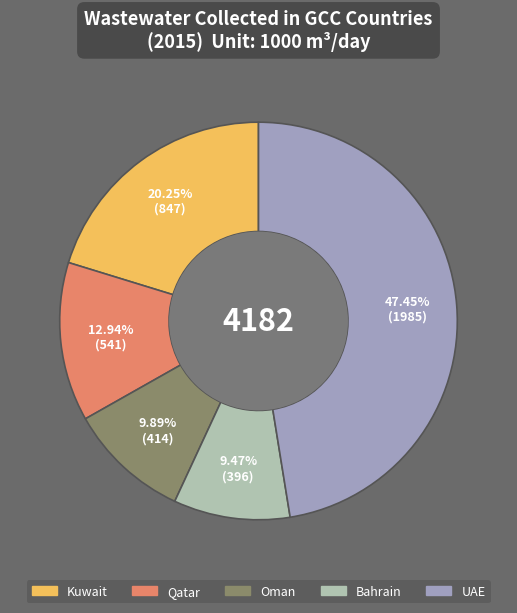

Count the number of slices in the pie.

5